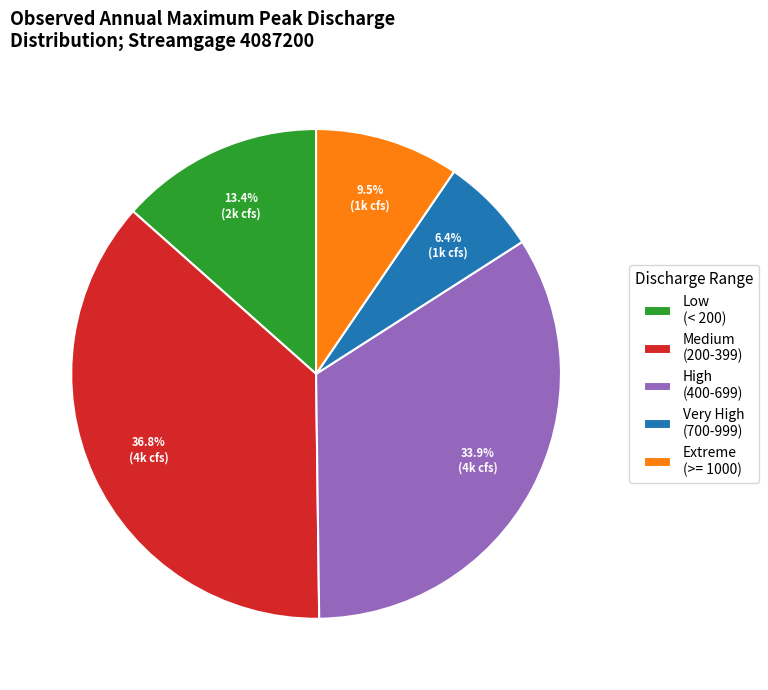

Combined, what portion of the pie is Very High (700-999) and High (400-699)?

40.3%